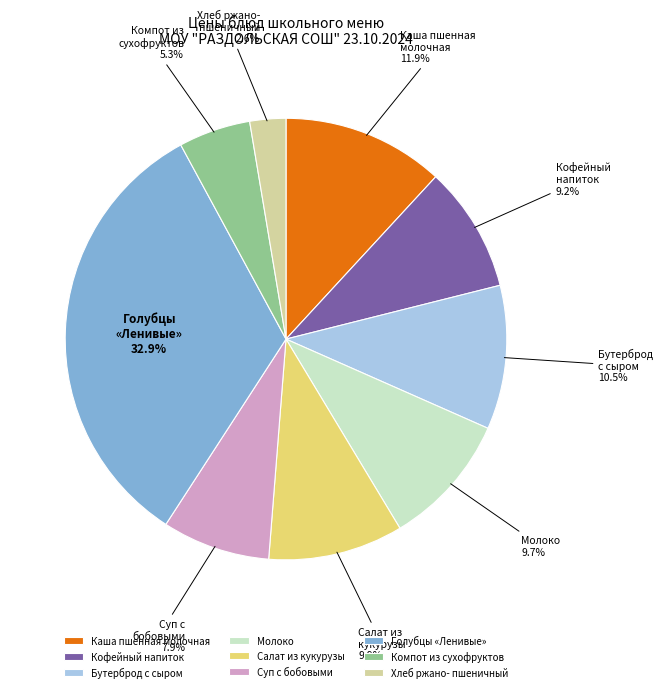

How much of the chart is everything except Молоко?

90.3%